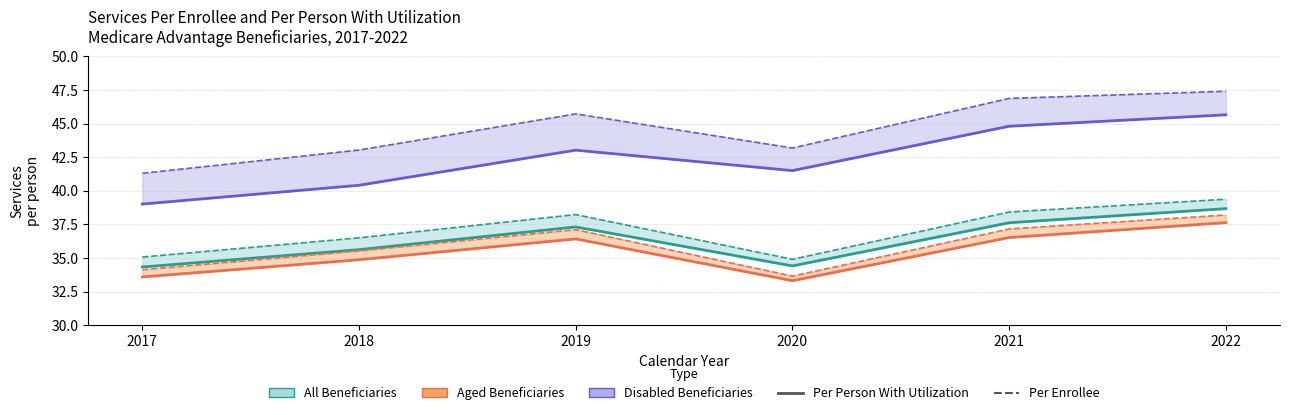

At which label does Aged Beneficiaries - Services Per Enrollee reach its minimum?

2020